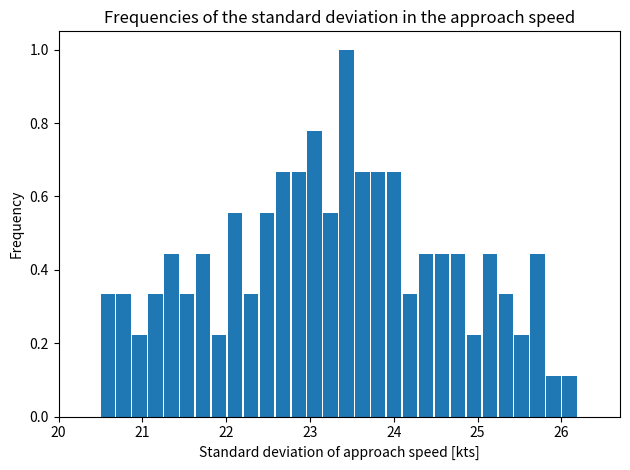

Read against the x-axis, roughly where is the centre of the tallest bar?

23.4